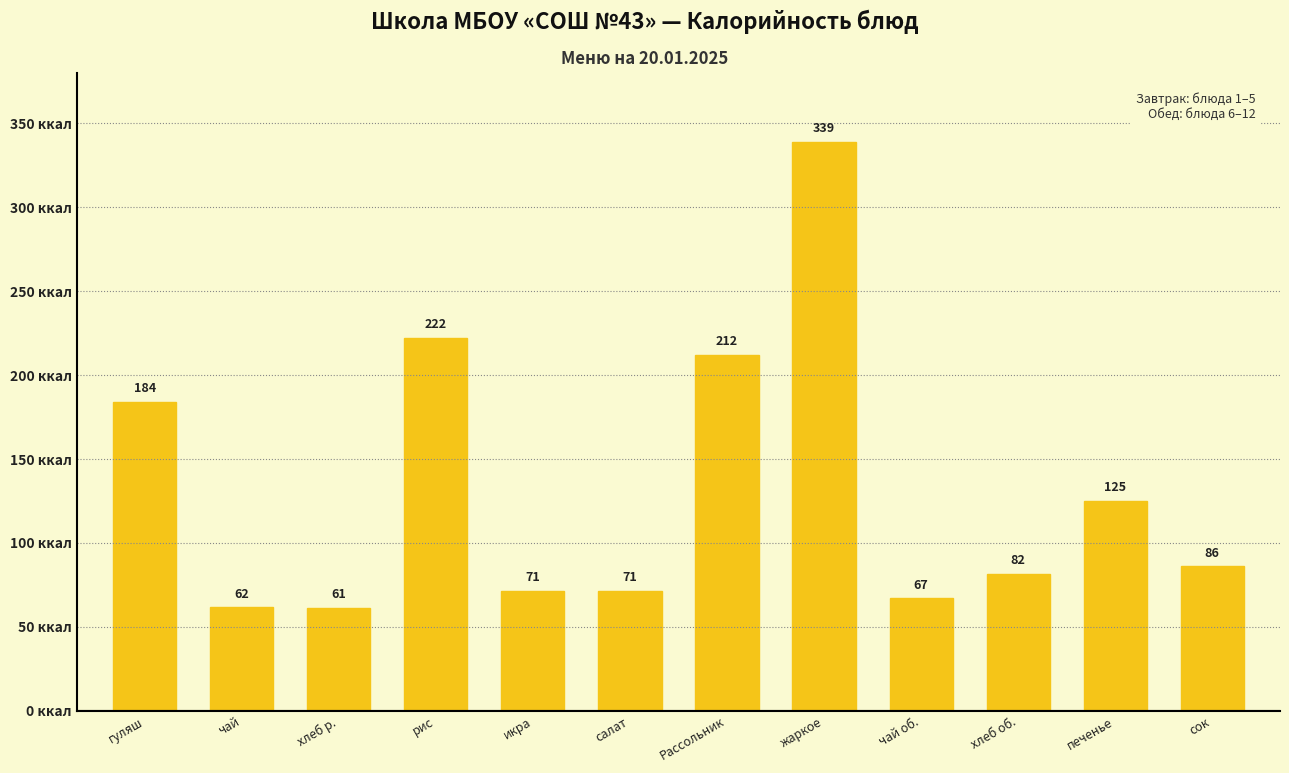

What is the change in value from чай to Рассольник?

+150.6